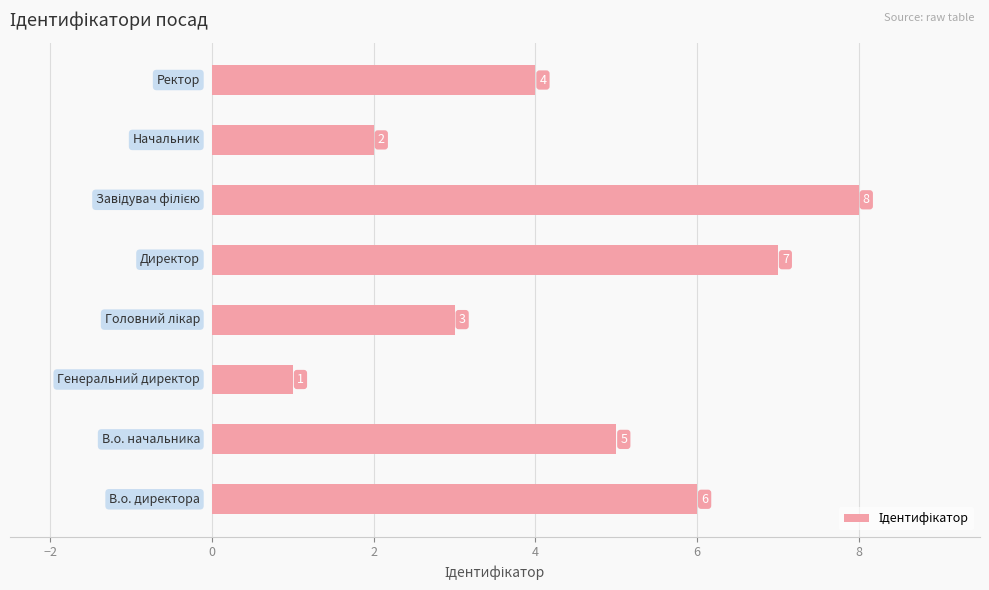

What is the difference between the second highest and second lowest values?

5